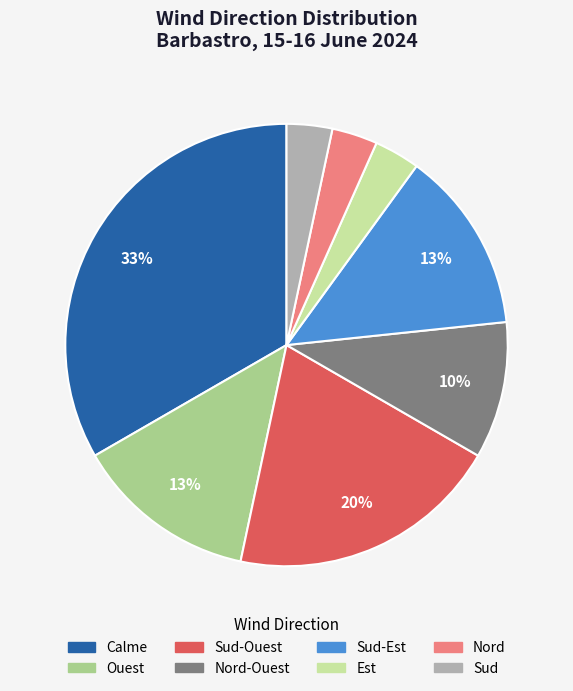

To the nearest percent, what is the average slice percentage?

12%